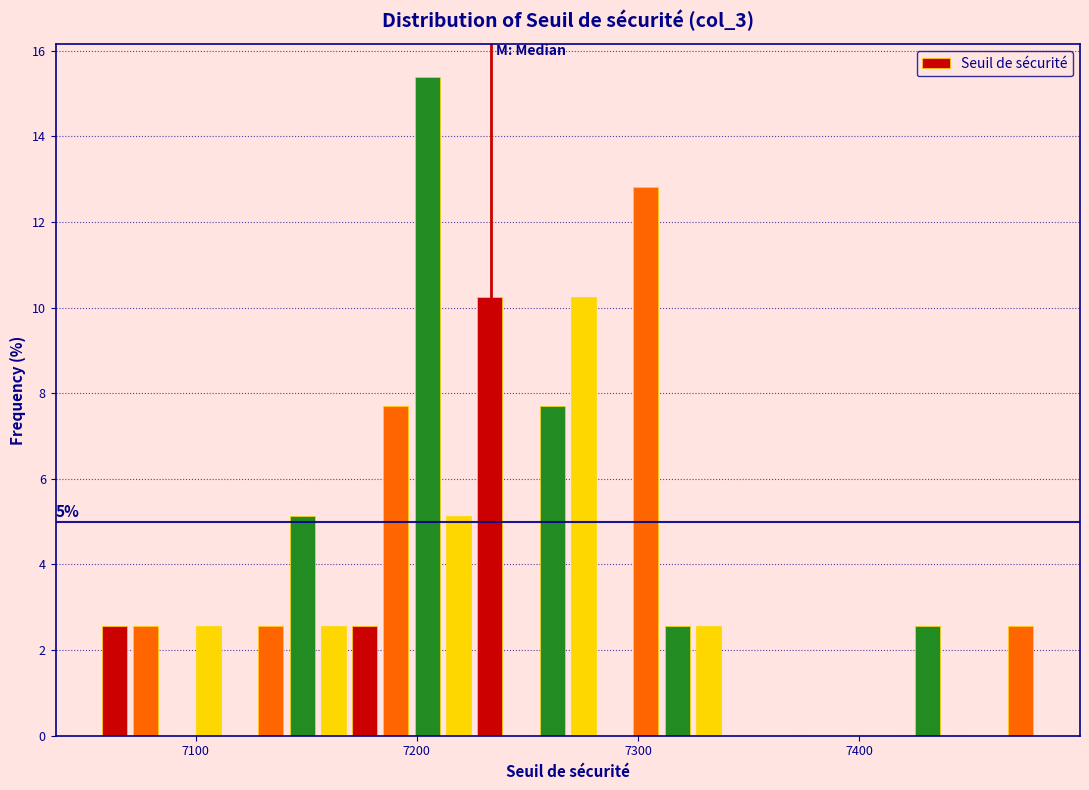

Around what value on the x-axis is the tallest bar? Give the approximate position of its centre, as read against the axis.

7200